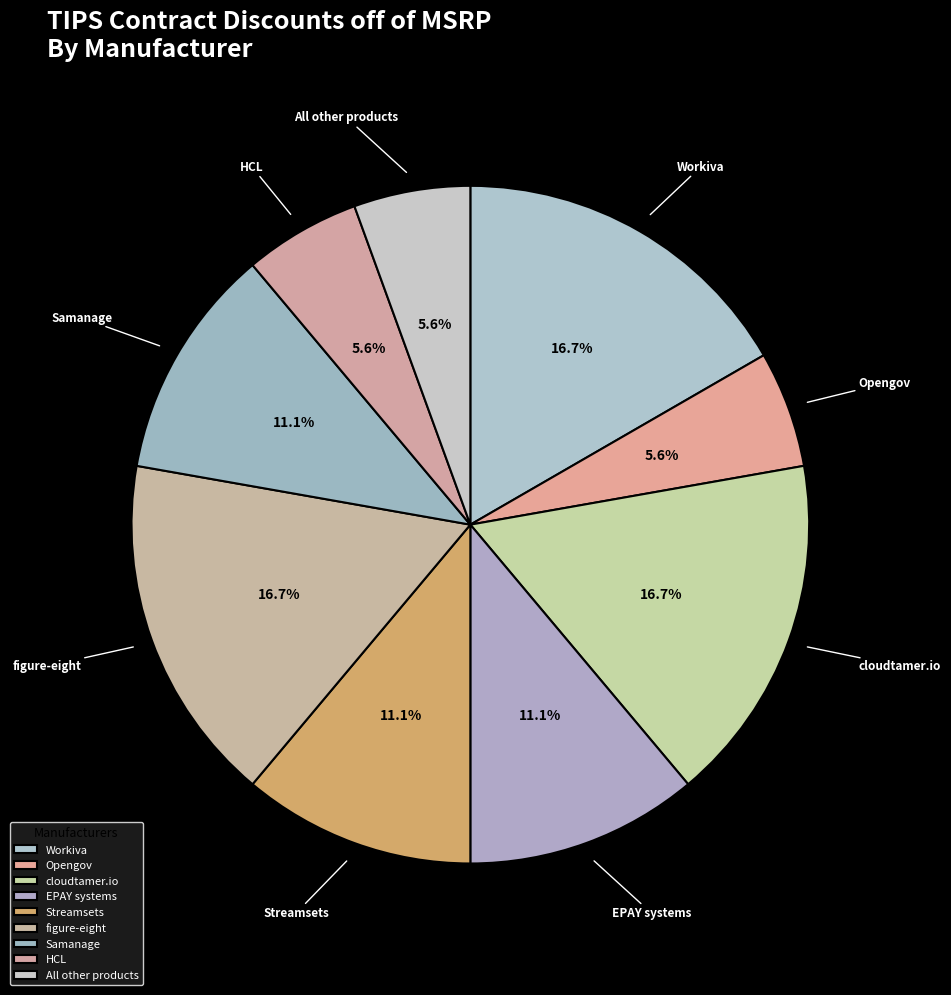

The figure-eight slice represents 22% of the pie. True or false?

False